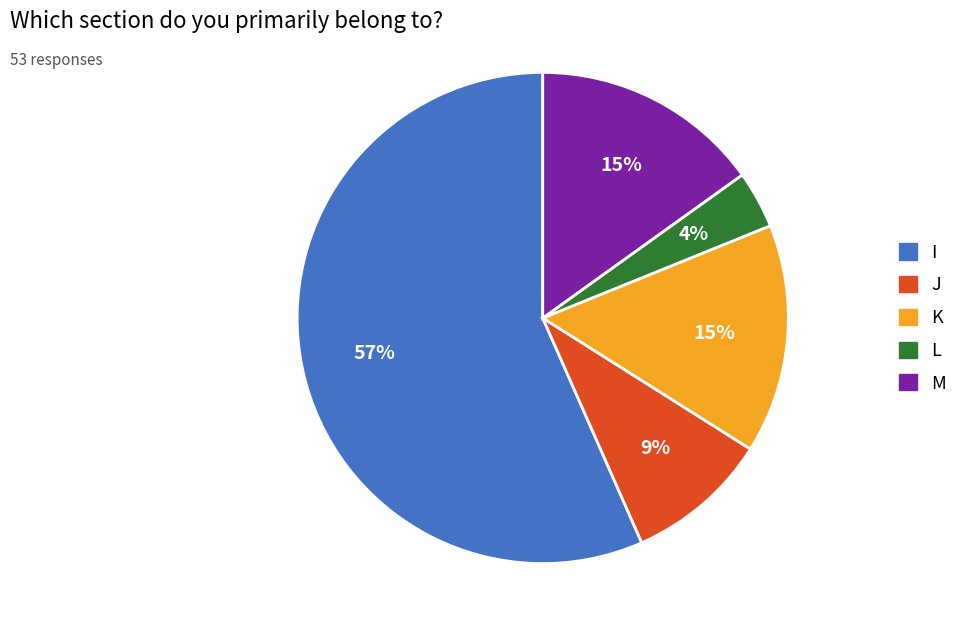

How many slices are in this pie chart?

5